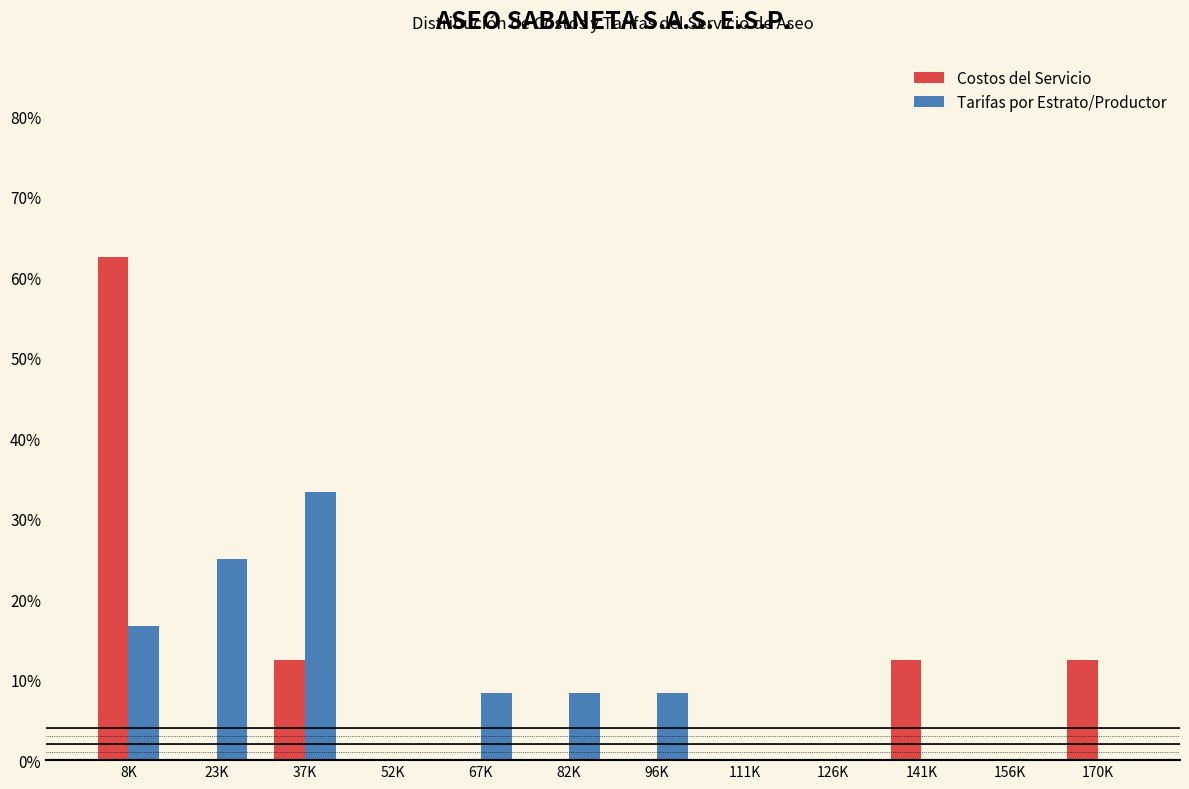

Reading left to right, list all the values displayed in this chart.

Costos del Servicio: 8K=62.5	23K=0.0	37K=12.5	52K=0.0	67K=0.0	82K=0.0	96K=0.0	111K=0.0	126K=0.0	141K=12.5	156K=0.0	170K=12.5
Tarifas por Estrato/Productor: 8K=16.7	23K=25.0	37K=33.3	52K=0.0	67K=8.3	82K=8.3	96K=8.3	111K=0.0	126K=0.0	141K=0.0	156K=0.0	170K=0.0